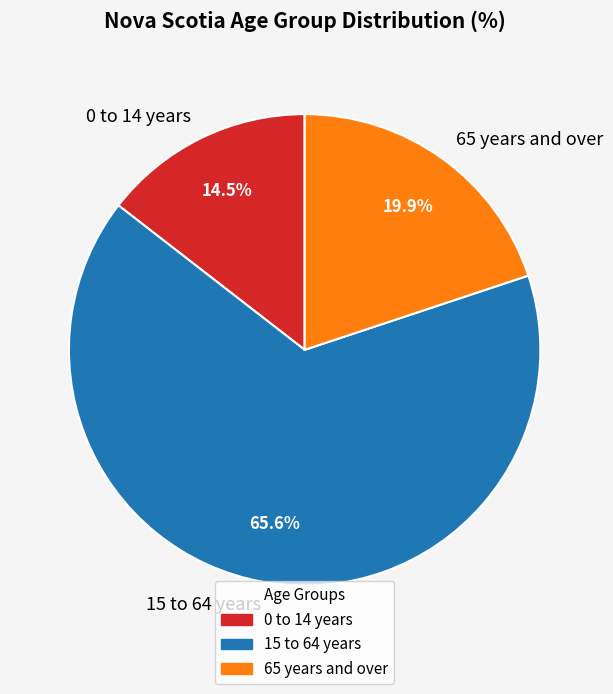

What is the total percentage of 65 years and over and 0 to 14 years?

34.4%